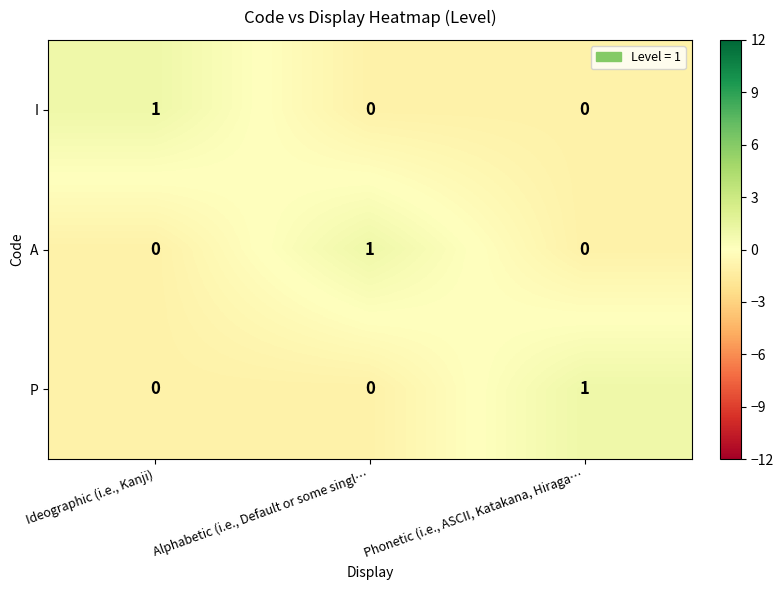

Is it true that A equals 0 at Ideographic (i.e., Kanji)?

True